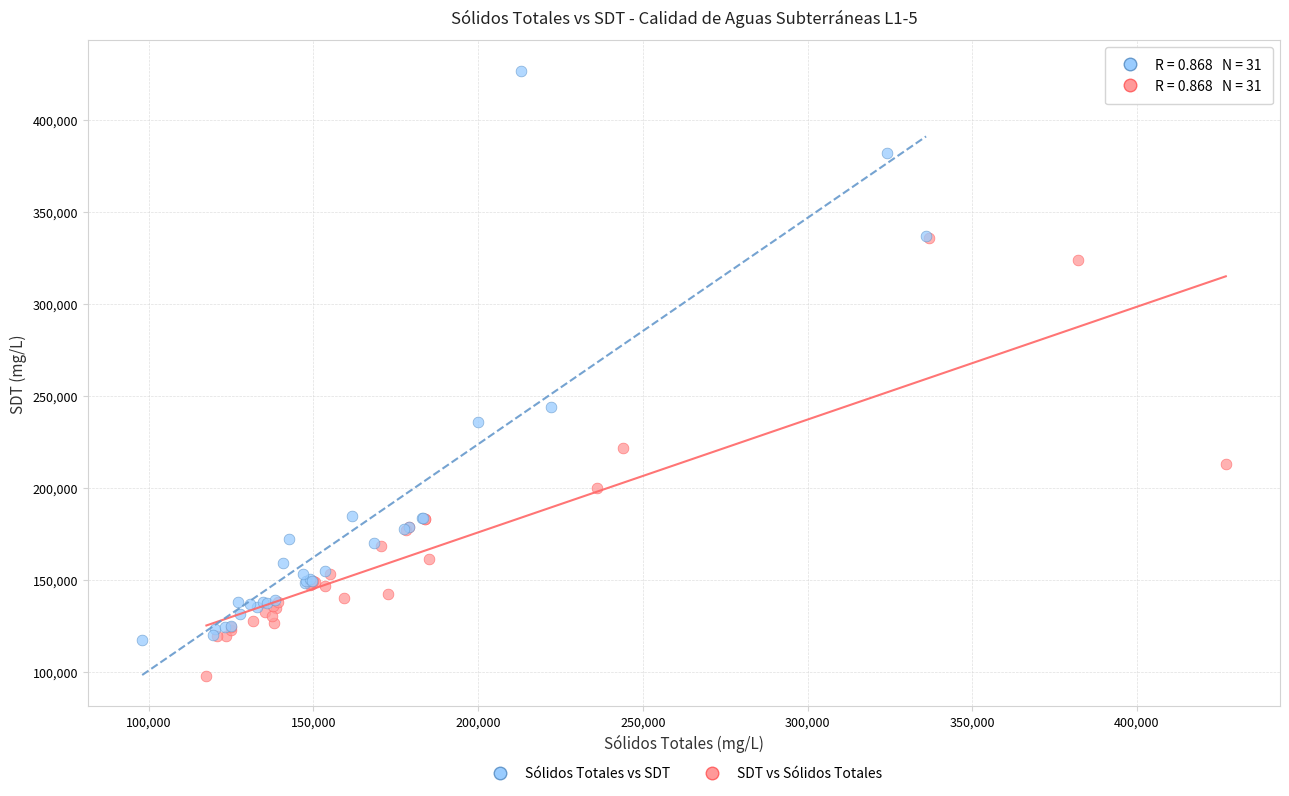

Which series reaches the minimum Y coordinate?

SDT vs Sólidos Totales